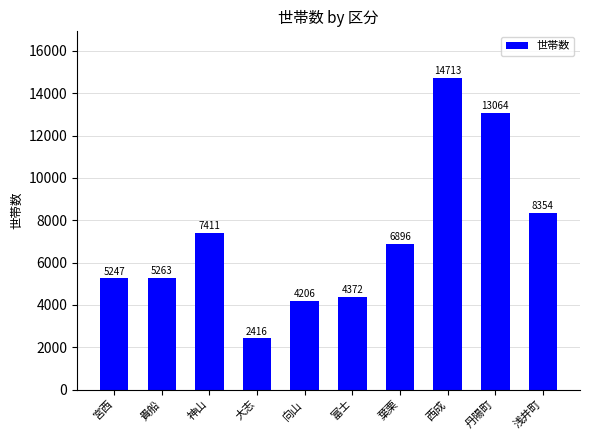

Reading right to left, list all the values displayed in this chart.

浅井町=8354	丹陽町=13064	西成=14713	葉栗=6896	富士=4372	向山=4206	大志=2416	神山=7411	貴船=5263	宮西=5247